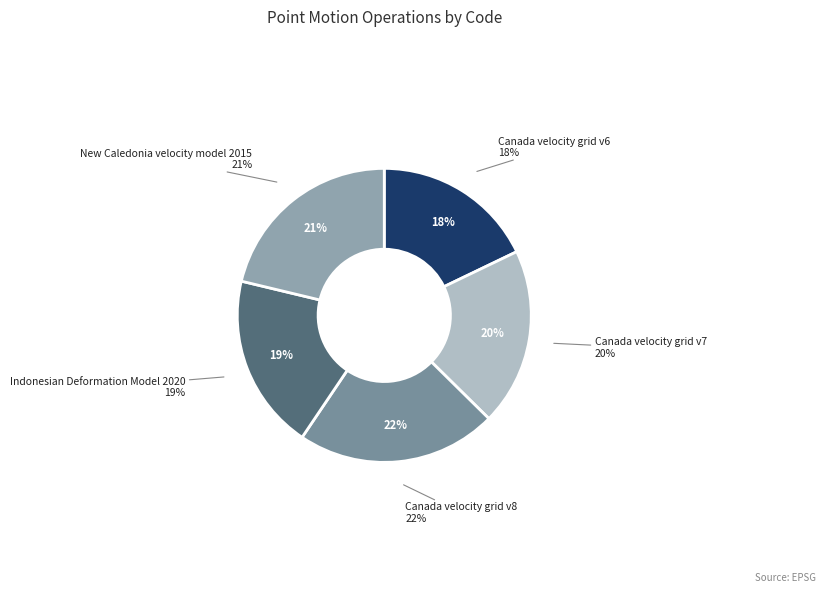

What is the ratio of the value at Indonesian Deformation Model 2020 to the value at Canada velocity grid v7?

1.0